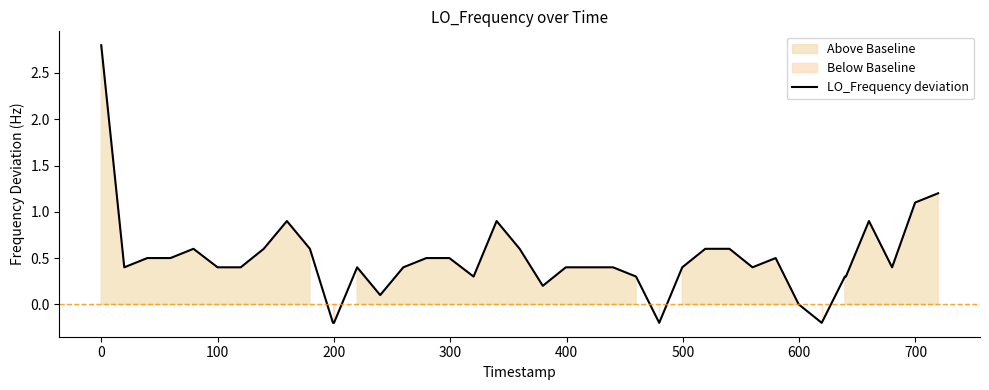

What is the highest value of the LO_Frequency deviation series?

2.8